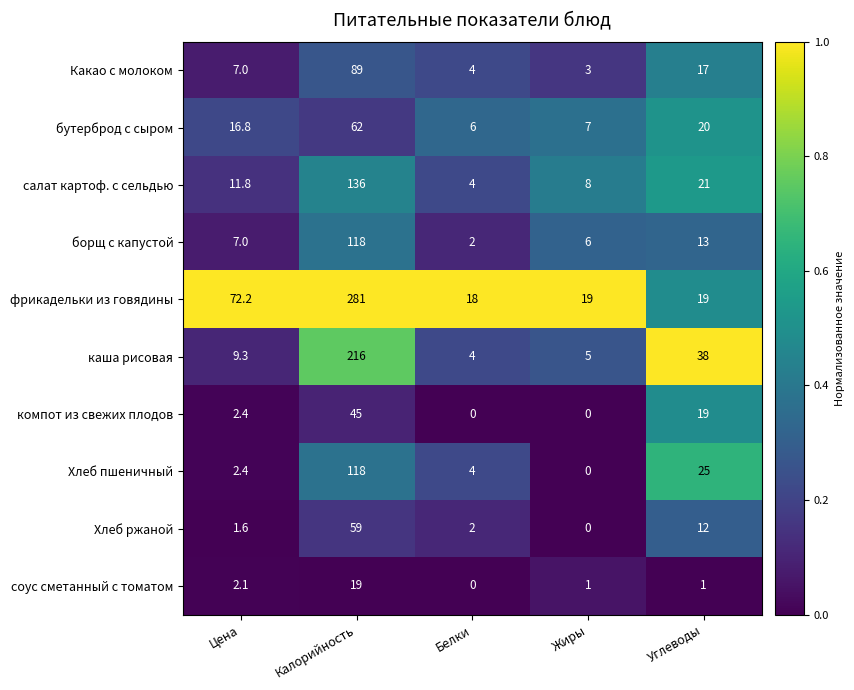

What is the difference between the highest and lowest values at Жиры?

19.0